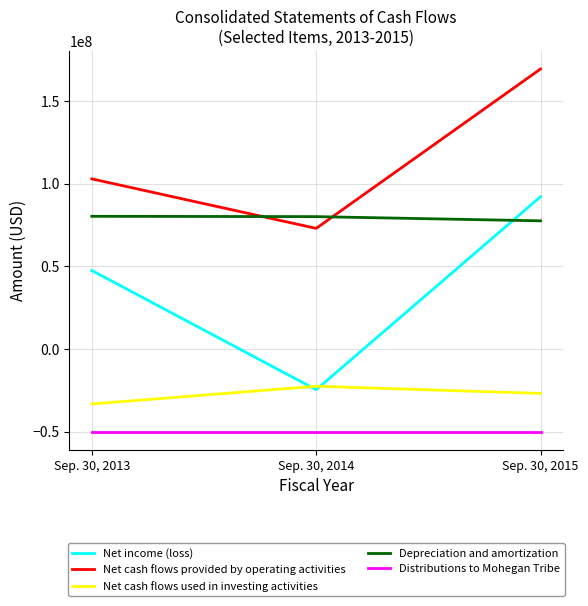

What is the greatest value displayed?

169418000